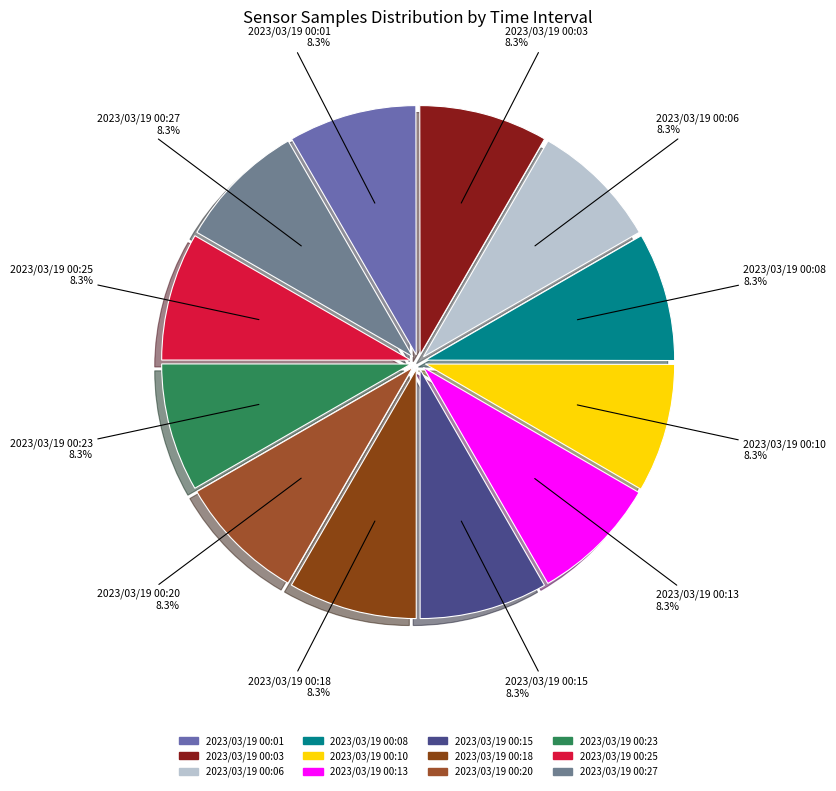

The 2023/03/19 00:01 slice represents 1% of the pie. True or false?

False